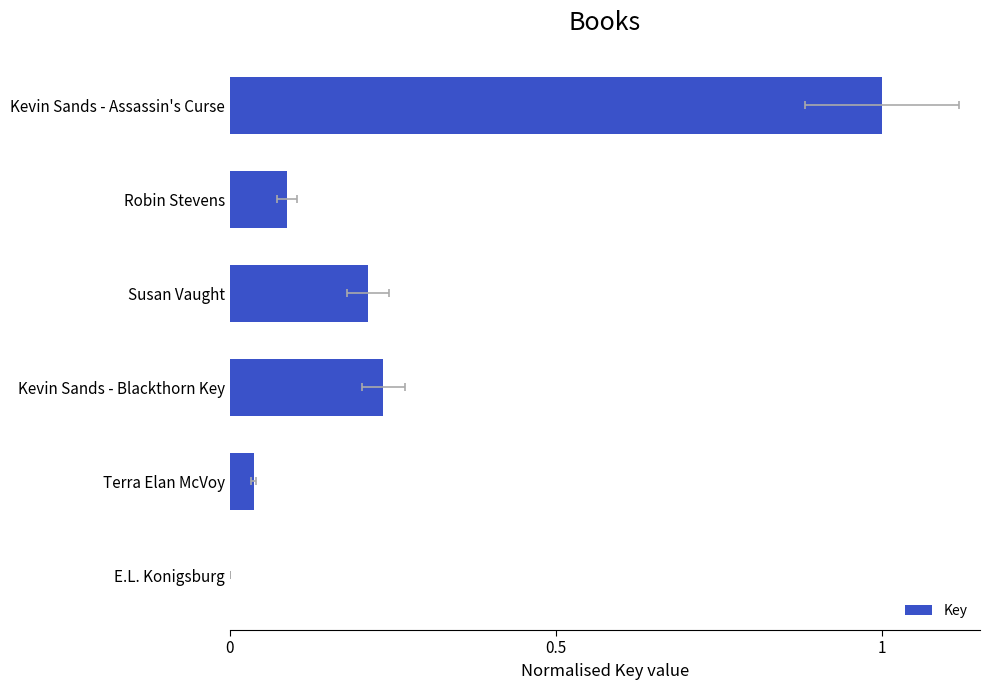

Are the bars horizontal?

Yes